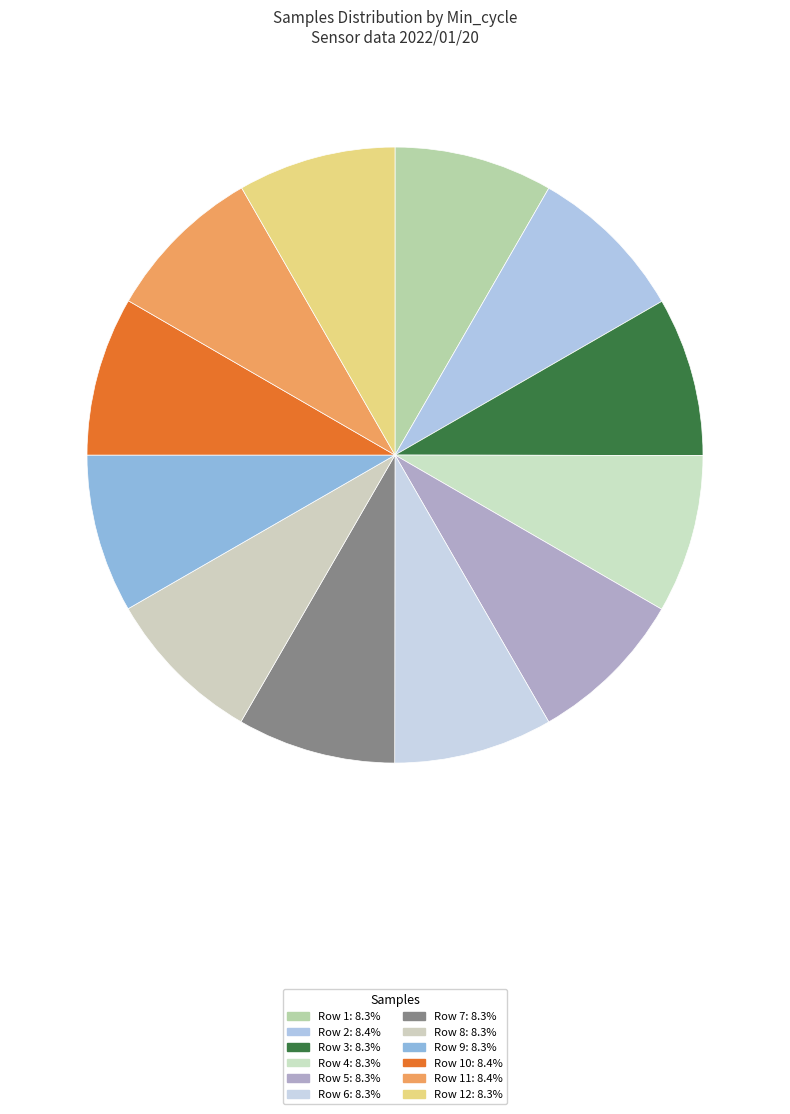

How many segments does this pie chart have?

12